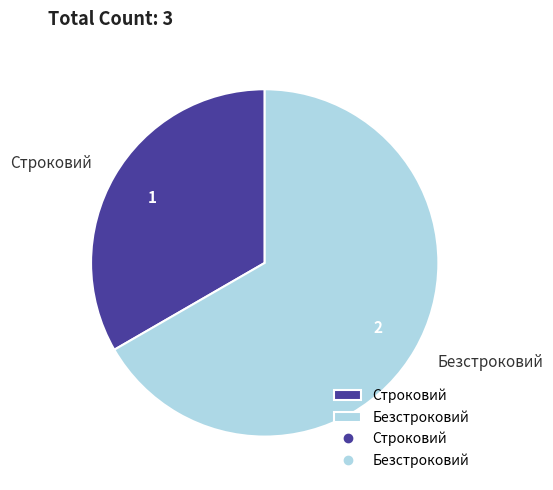

Which category has the smallest portion of the pie?

Строковий